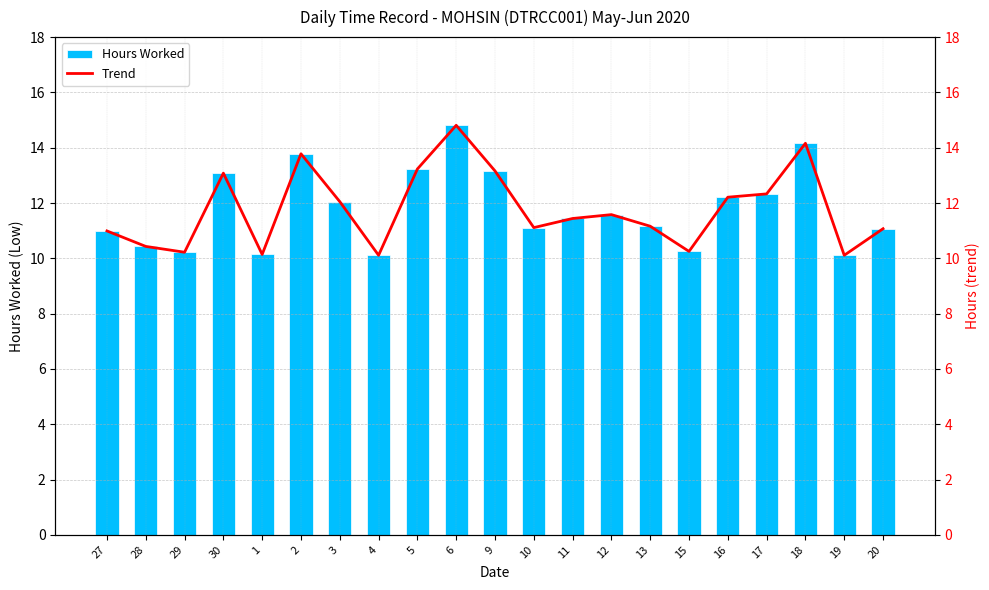

What is the lowest value of the Hours Worked series?

10.1